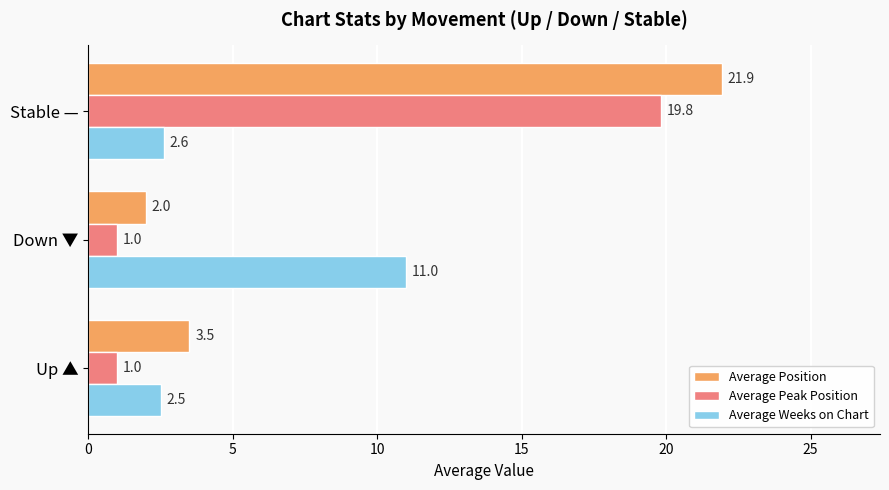

True or false: Average Weeks on Chart has a value of 2.6 at Stable —.

True